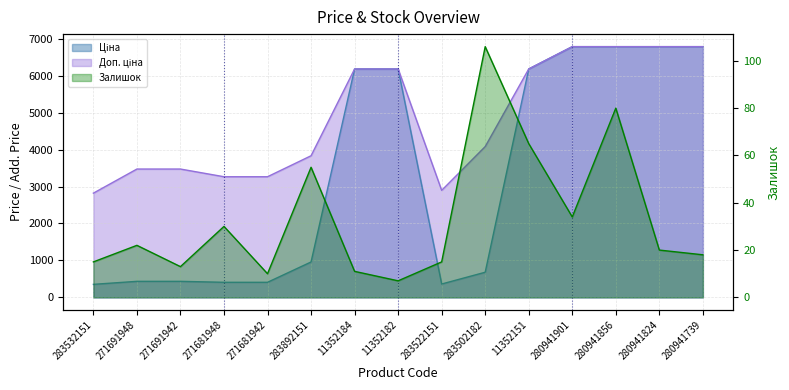

True or false: Доп. ціна and Залишок intersect in this chart.

False